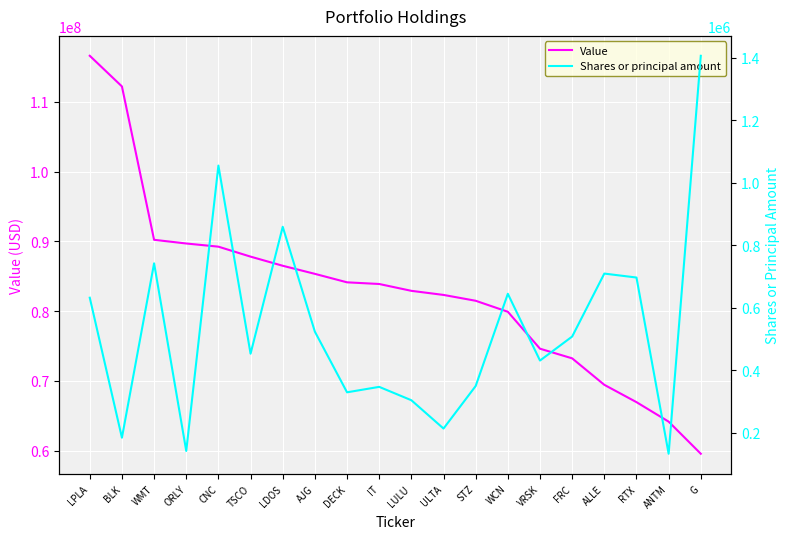

Rank the categories by Value value from lowest to highest.

G, ANTM, RTX, ALLE, FRC, VRSK, WCN, STZ, ULTA, LULU, IT, DECK, AJG, LDOS, TSCO, CNC, ORLY, WMT, BLK, LPLA